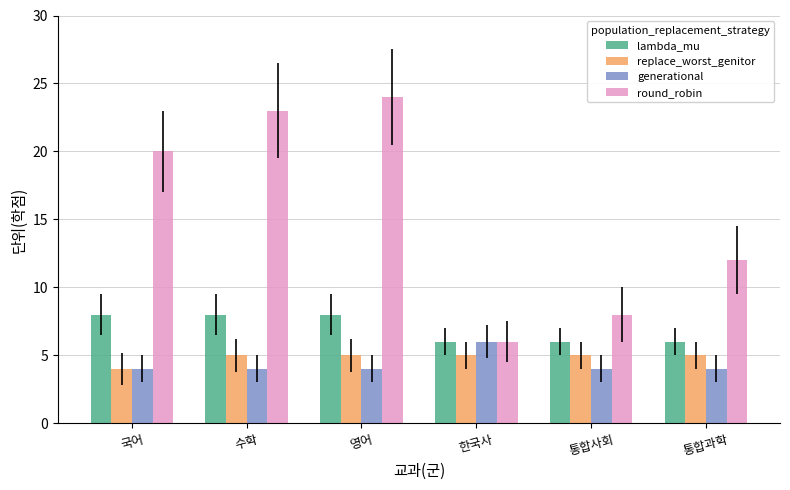

Which label corresponds to the largest value in the chart?

영어